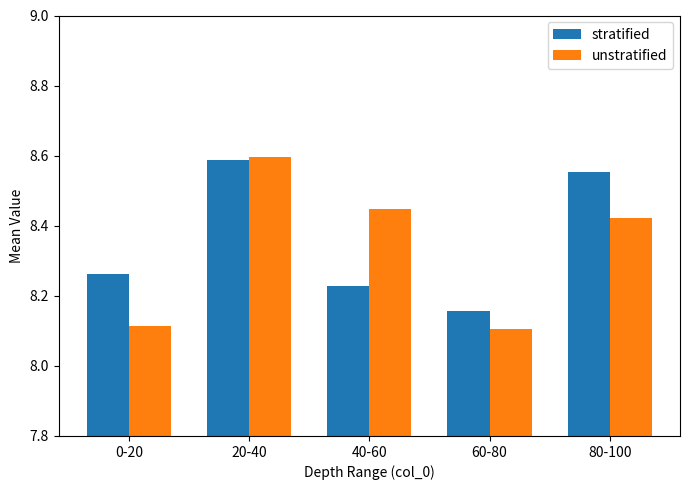

At 60-80, list the series in order from smallest to largest.

unstratified, stratified